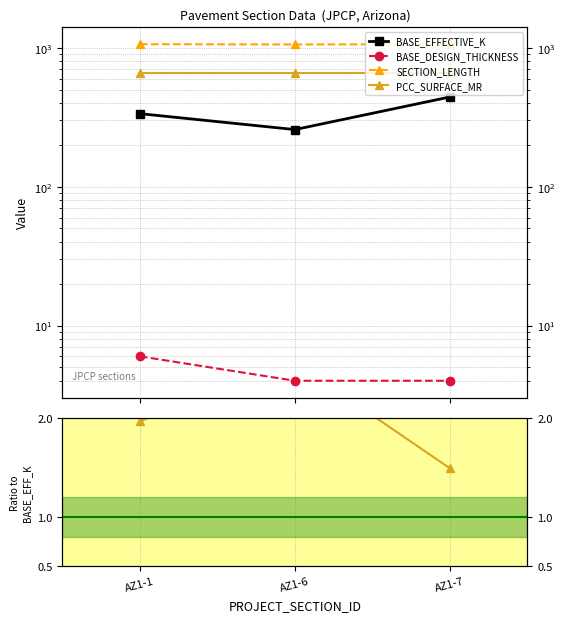

At which label does BASE_DESIGN_THICKNESS reach its minimum?

AZ1-7